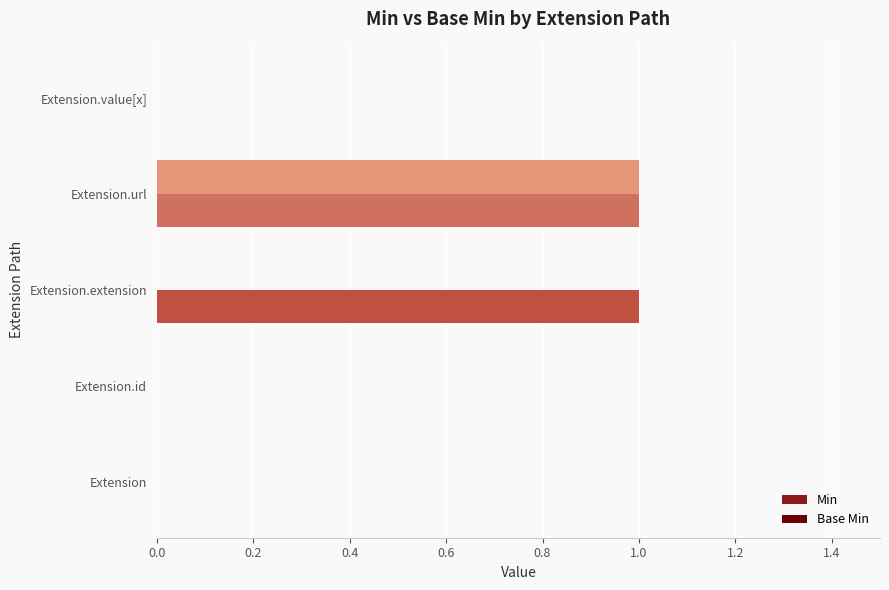

Which series has the largest total across all categories?

Base Min